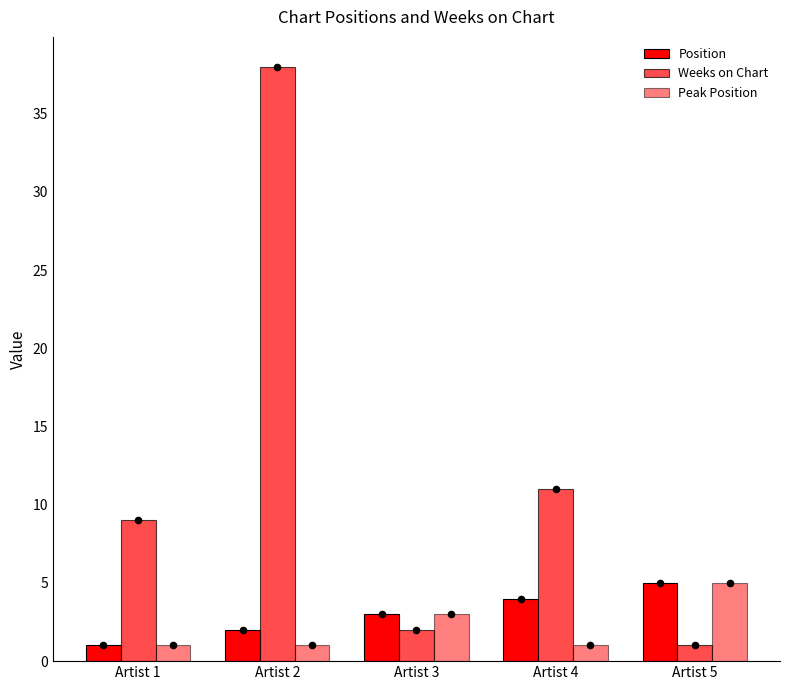

What are all the series names shown in the legend?

Position, Weeks on Chart, Peak Position